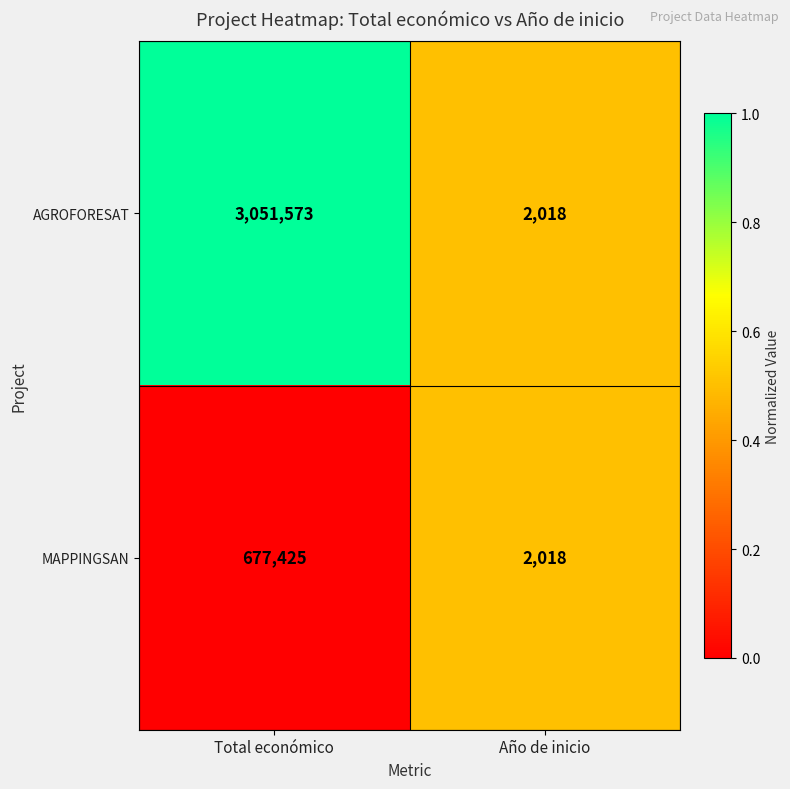

Between Total económico and Año de inicio, which series saw the biggest shift?

AGROFORESAT